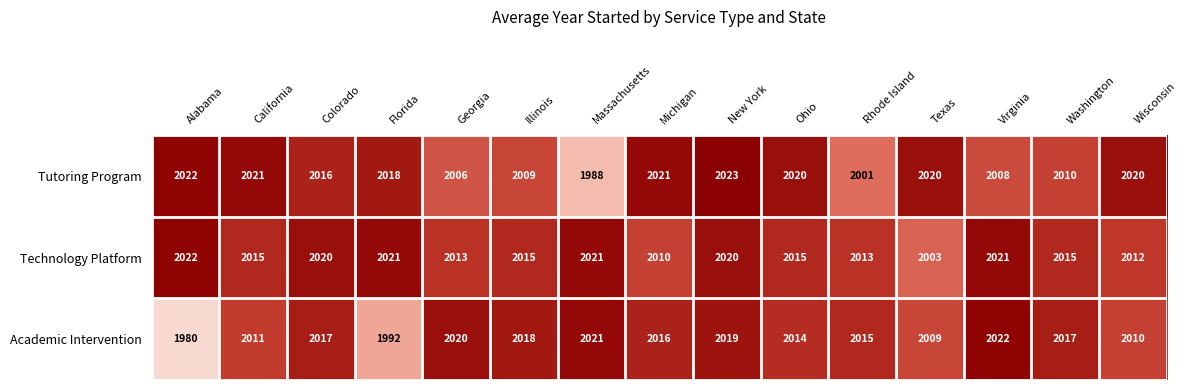

Between Rhode Island and Virginia, which series saw the biggest shift?

Technology Platform